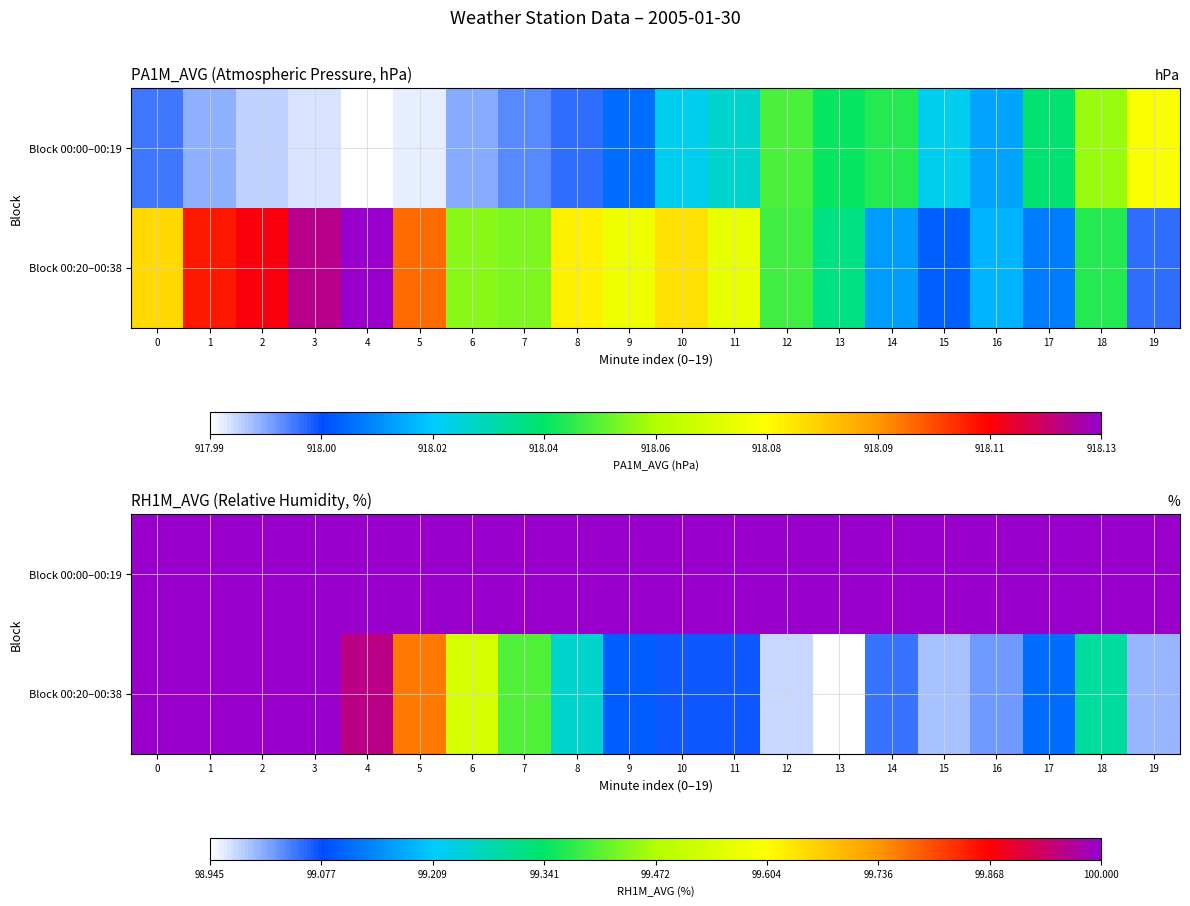

How many distinct data groups are displayed?

2